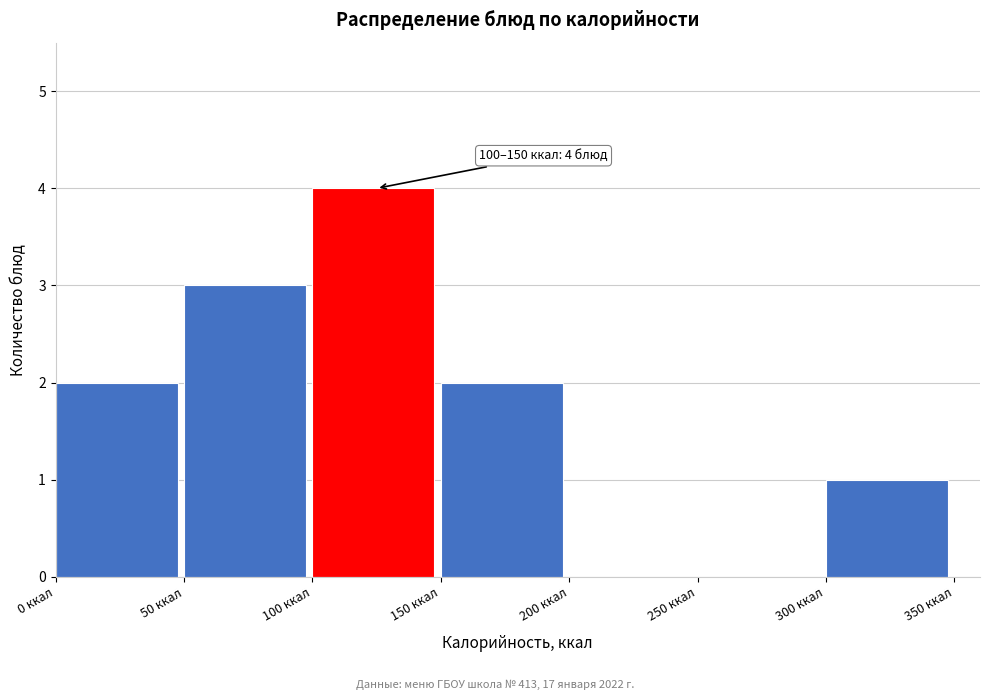

Over which range of the x-axis is the bar tallest?

100 to 150